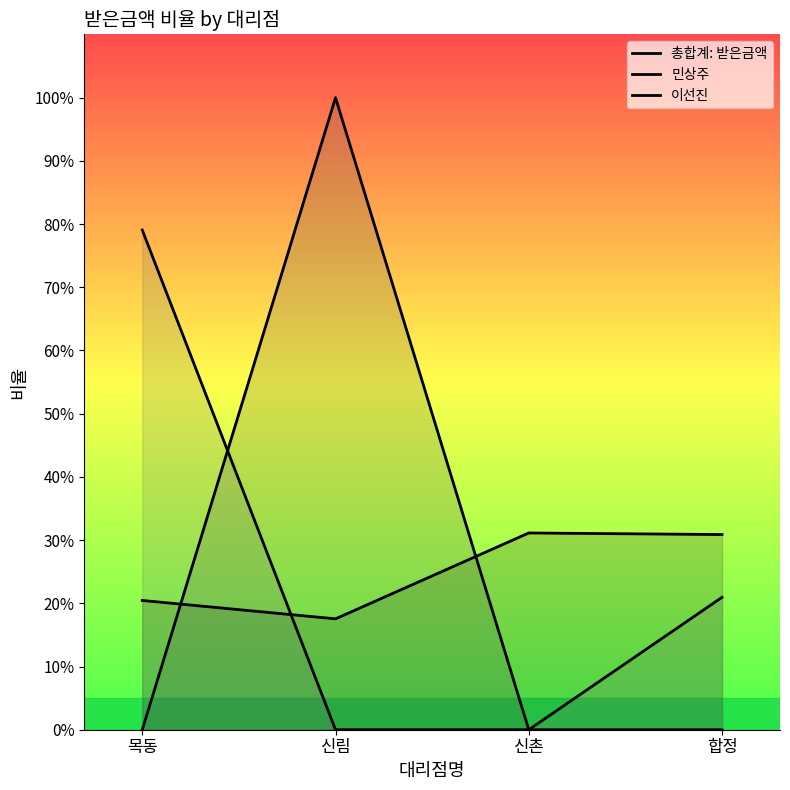

The 민상주 series shows 0.0 at 신촌. True or false?

True